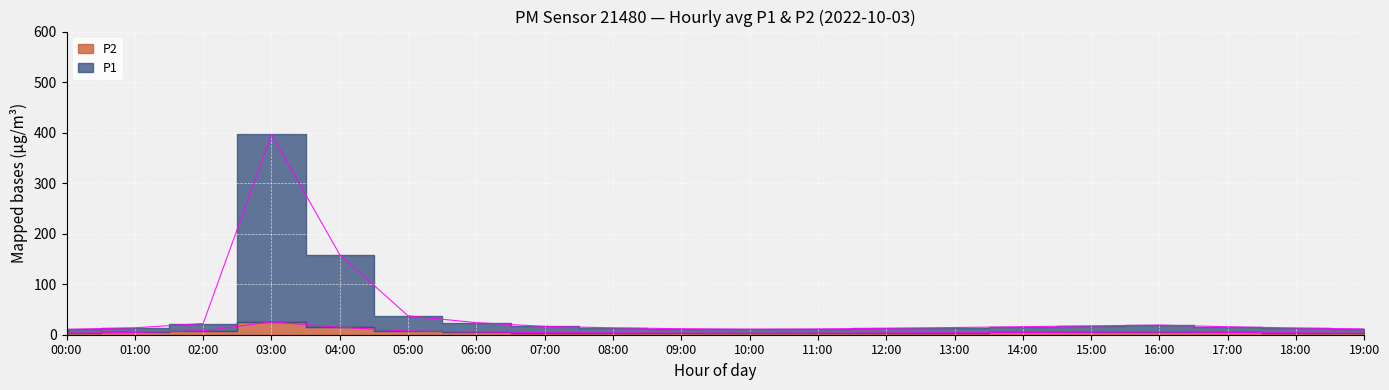

Does the chart display data point markers on the line(s)?

No